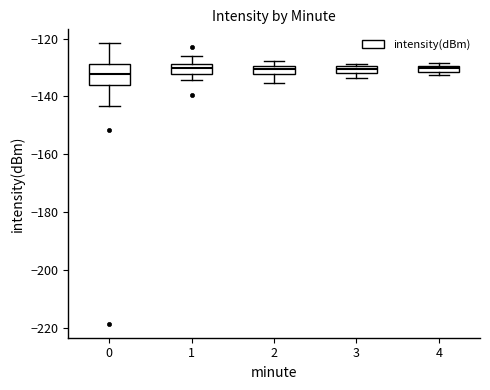

Where is the lower edge of the box at x = 4 on the y-axis? The values are not printed on the chart, so give them approximately, as read against the axis.

-132